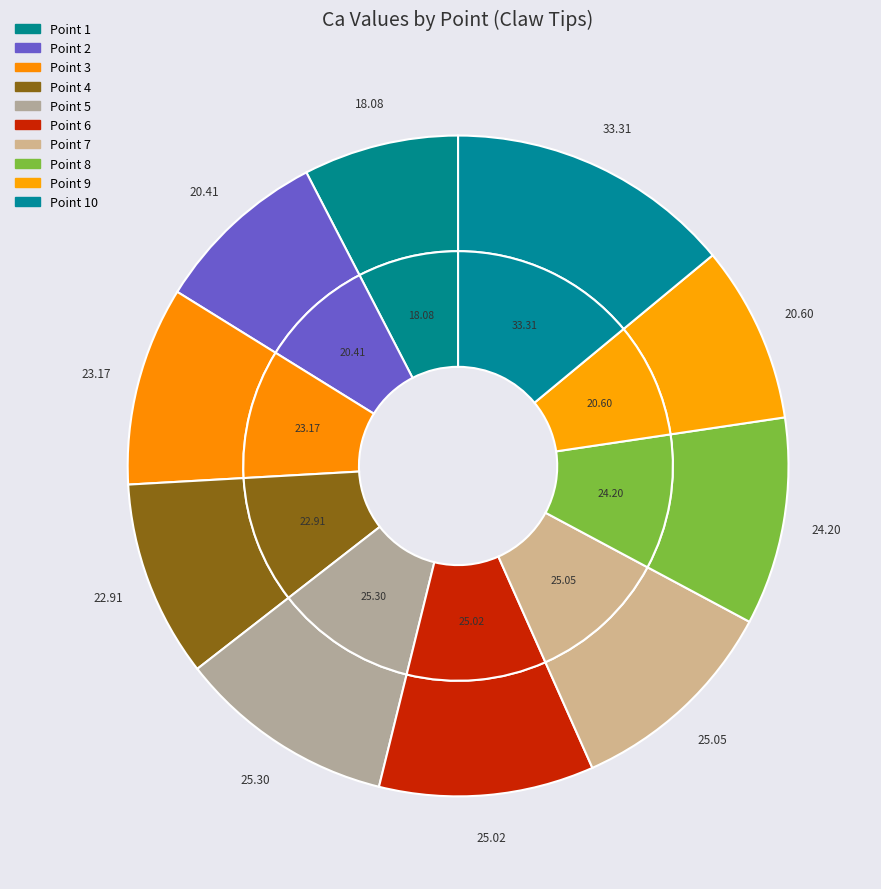

How much of the chart is everything except 4?

90.4%